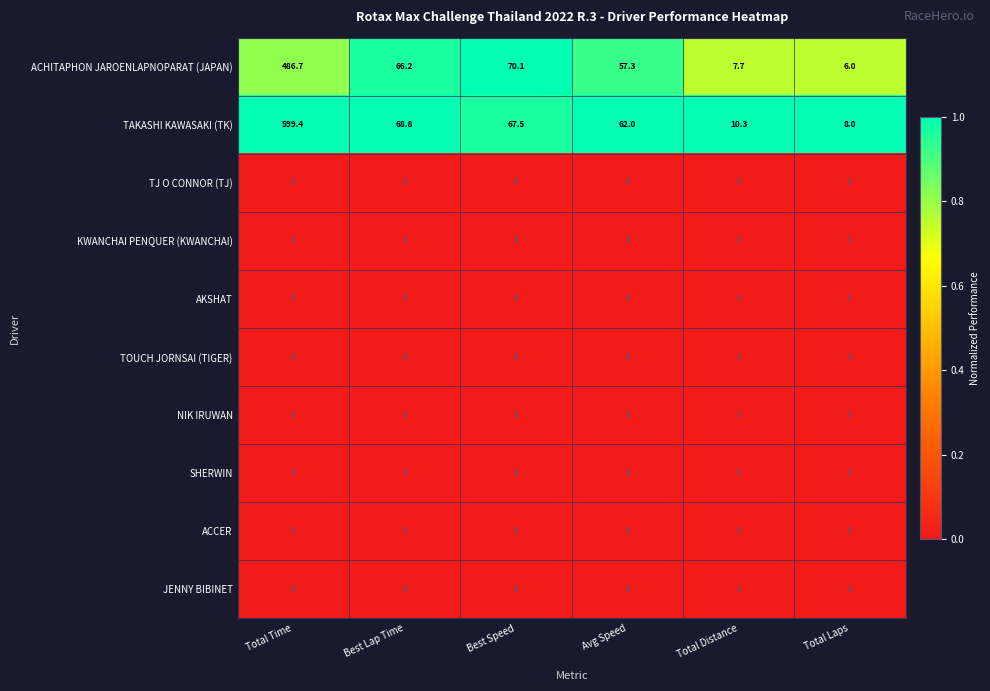

Between Best Speed and Total Laps, which series saw the biggest shift?

ACHITAPHON JAROENLAPNOPARAT (JAPAN)